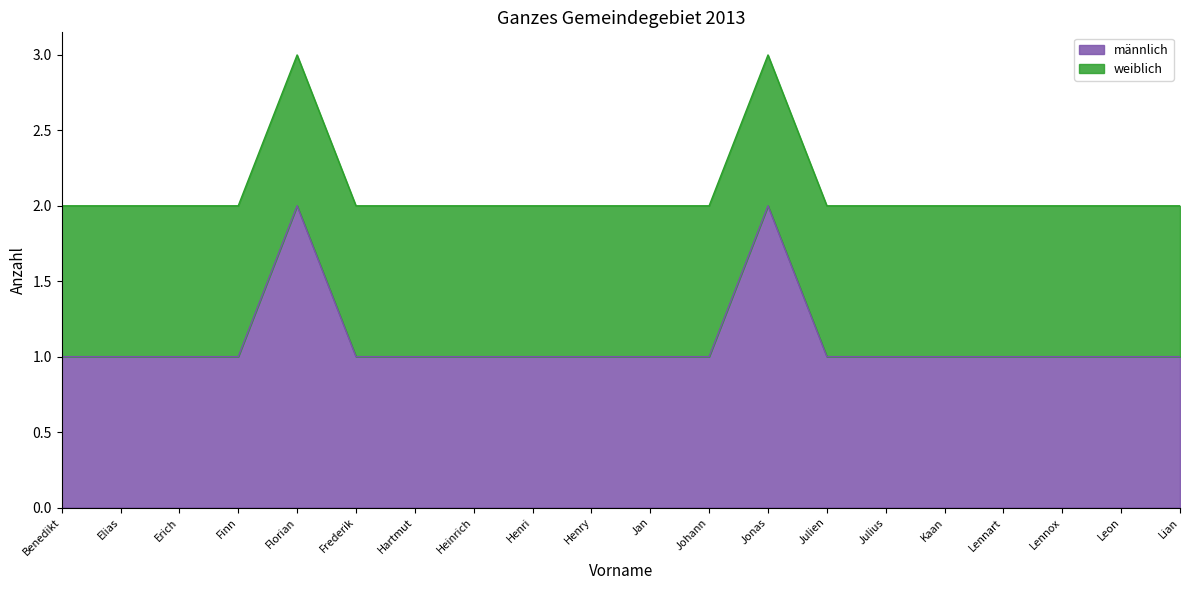

How many categories are shown in the chart?

20